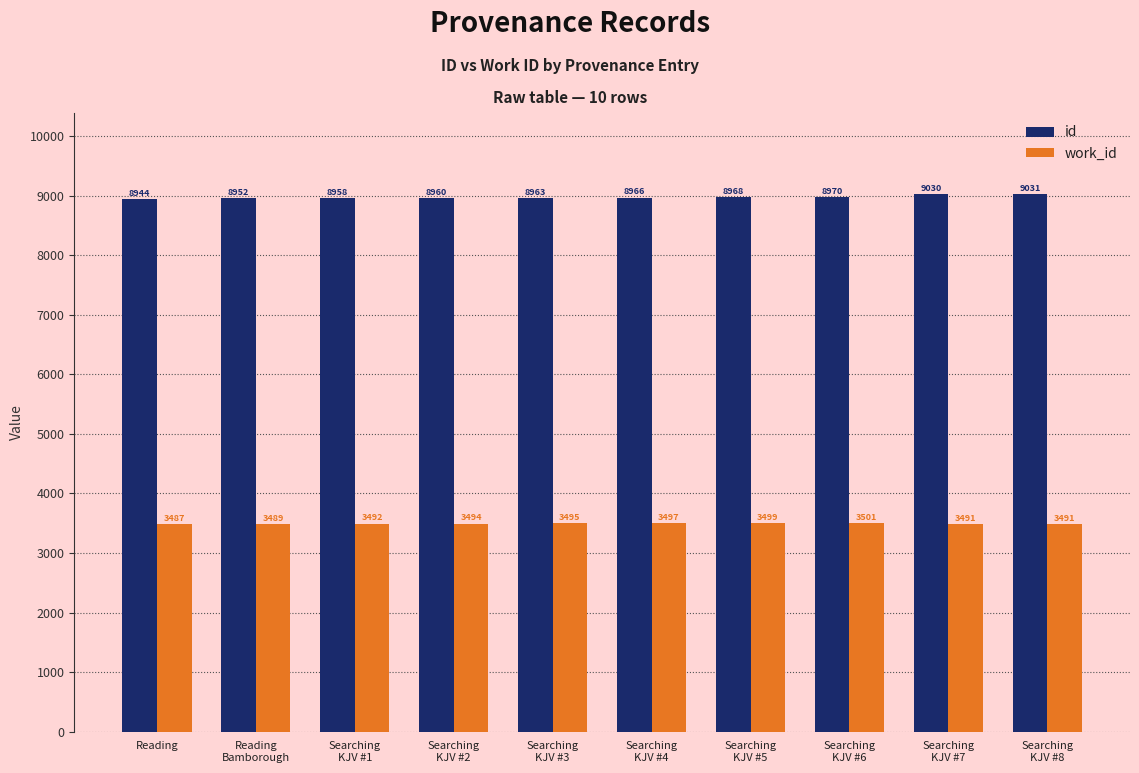

Count the number of data series in this chart.

2